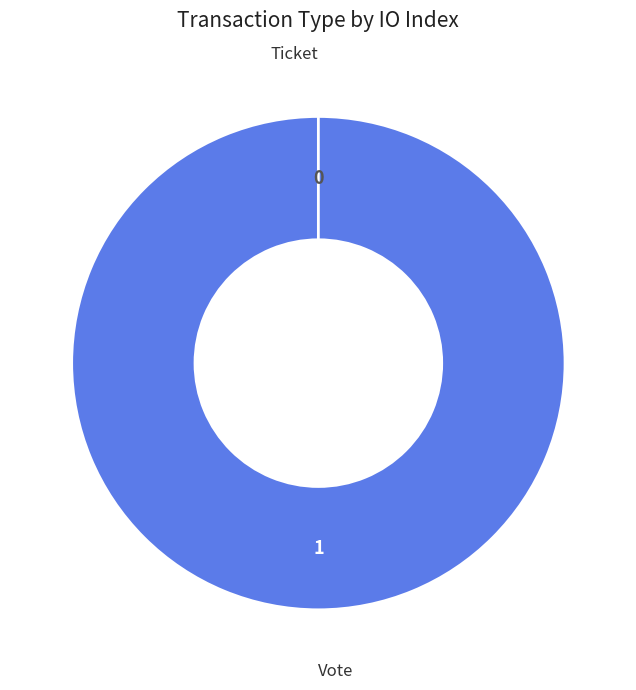

How many segments does this pie chart have?

2